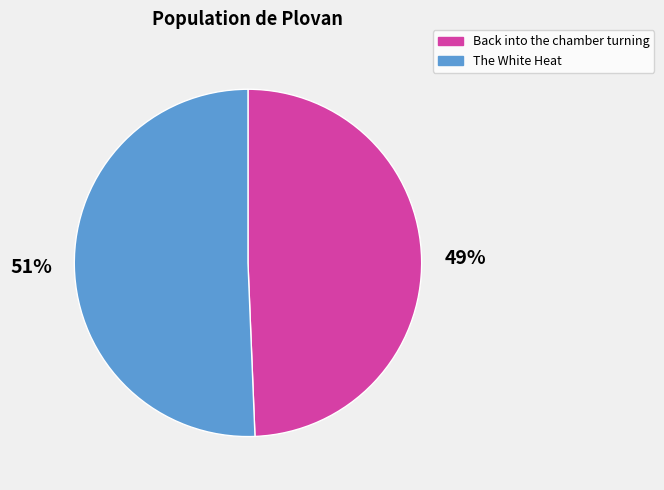

Is it true that Back into the chamber turning is 58% of the pie?

False